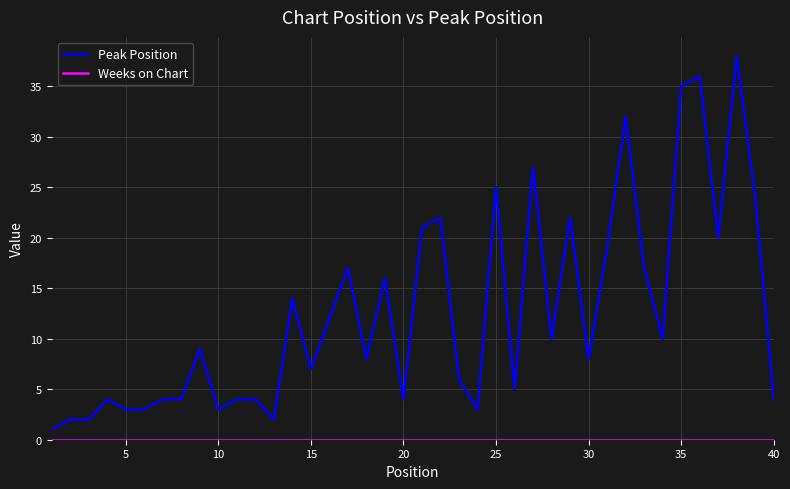

What is the greatest value displayed?

38